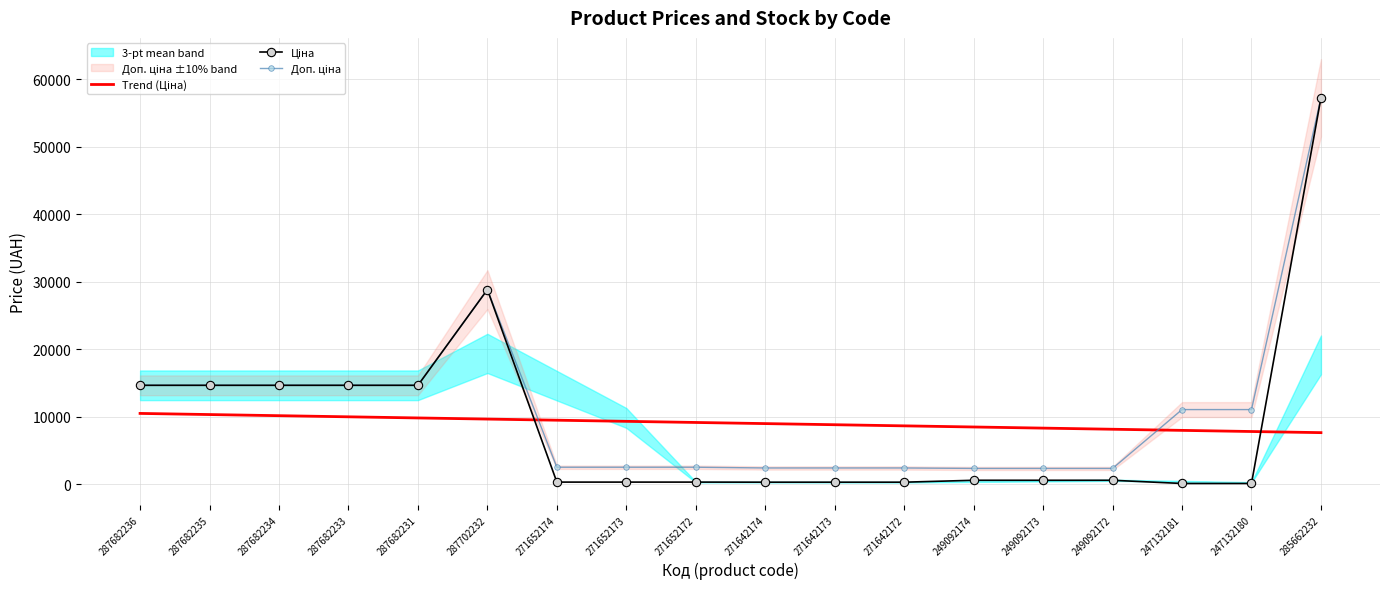

How many times do Trend (Ціна) and Доп. ціна cross each other?

2